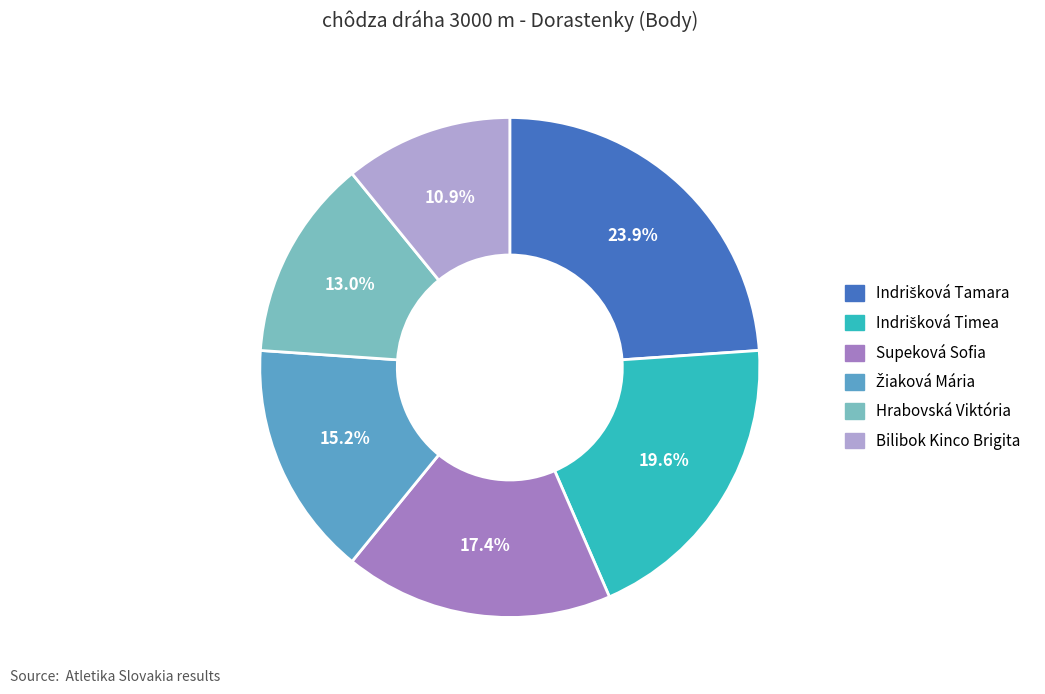

Between Supeková Sofia and Bilibok Kinco Brigita, which is larger?

Supeková Sofia